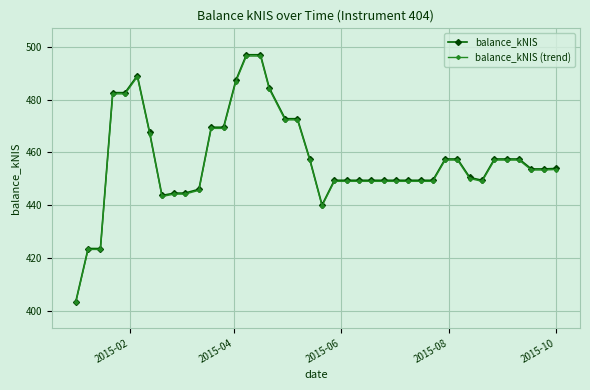

What is the value of the balance_kNIS (trend) point at the 10th from the left?

444.2